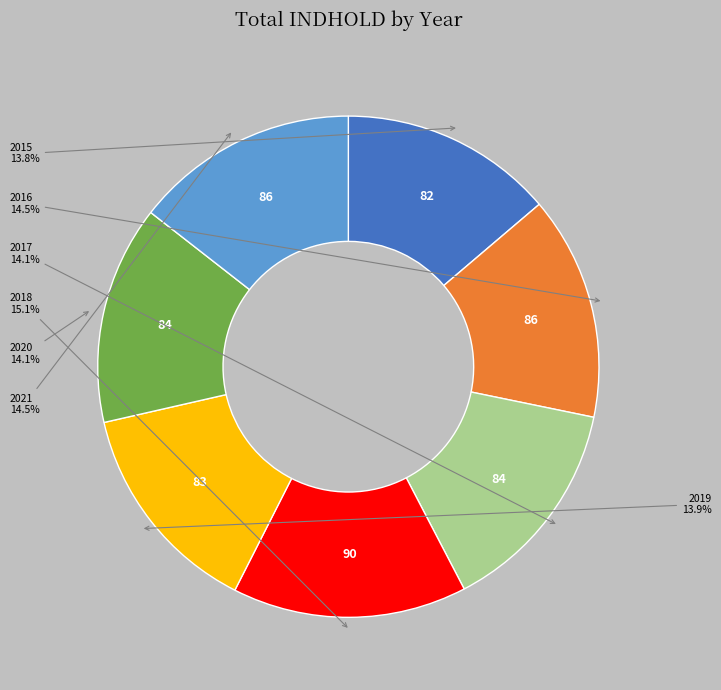

Does any single category account for the majority?

No